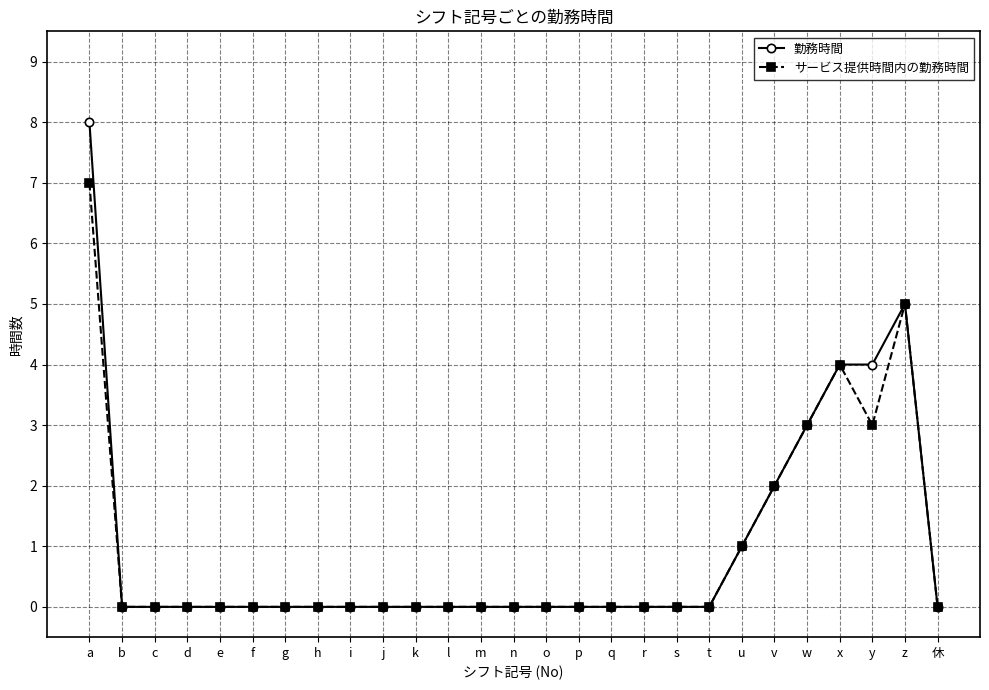

Which series has the widest spread of values?

勤務時間